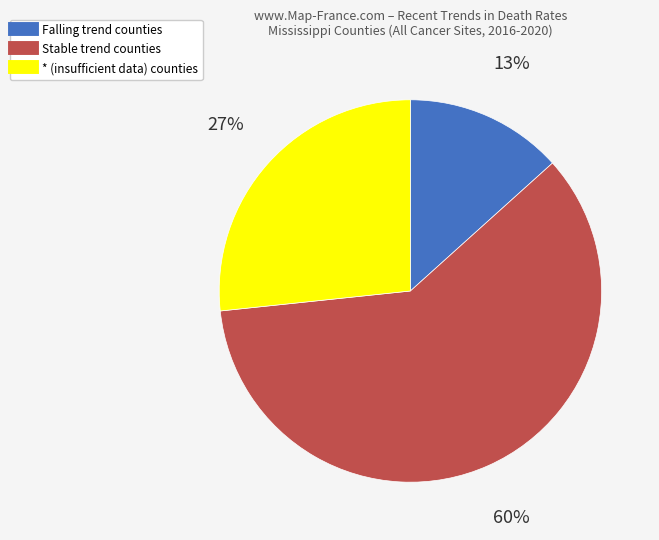

How many slices are in this pie chart?

3